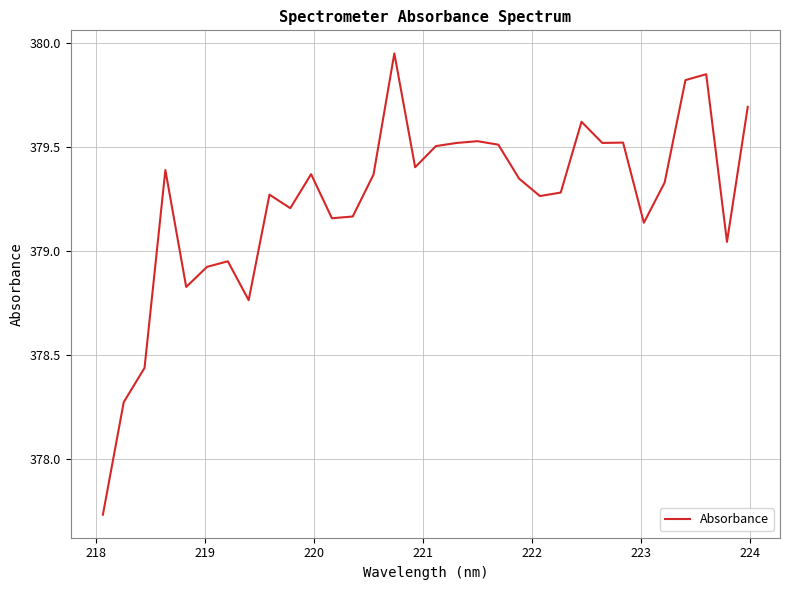

What is the difference between the maximum and minimum values?

2.2